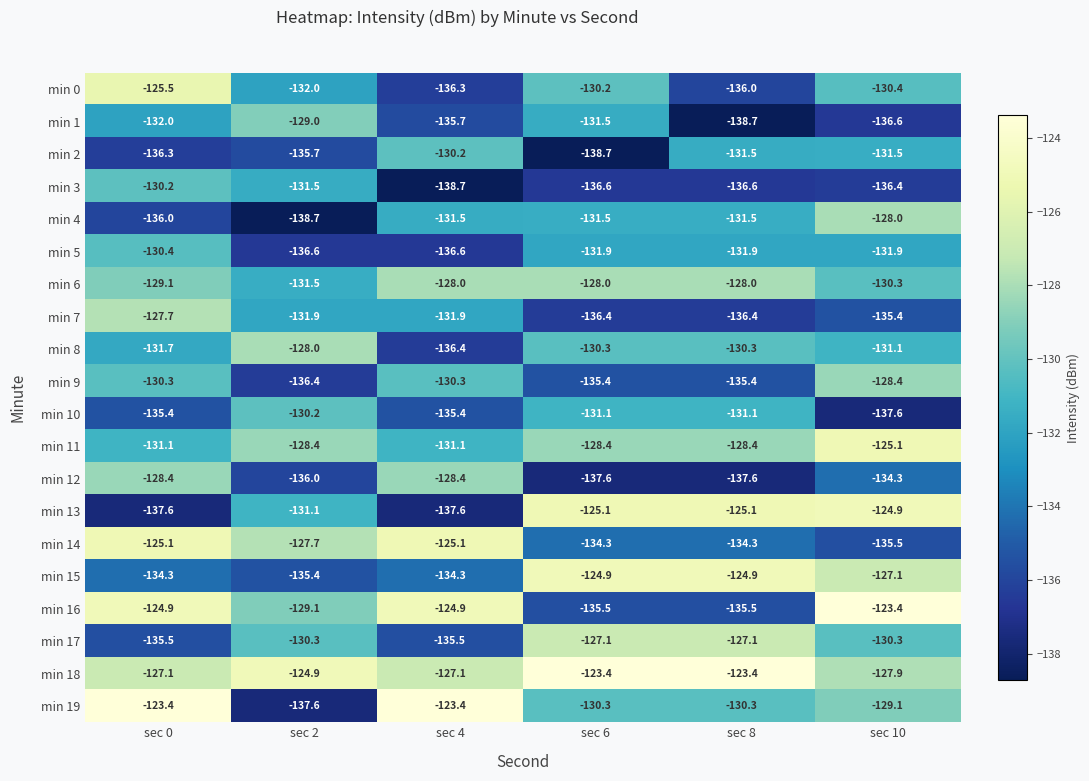

What is the lowest value of the min 1 series?

-138.7